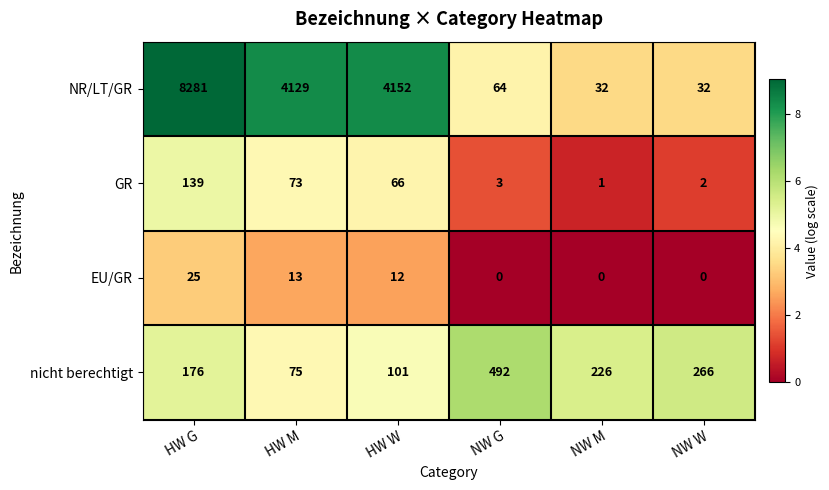

Between HW W and NW G, which series saw the biggest shift?

NR/LT/GR